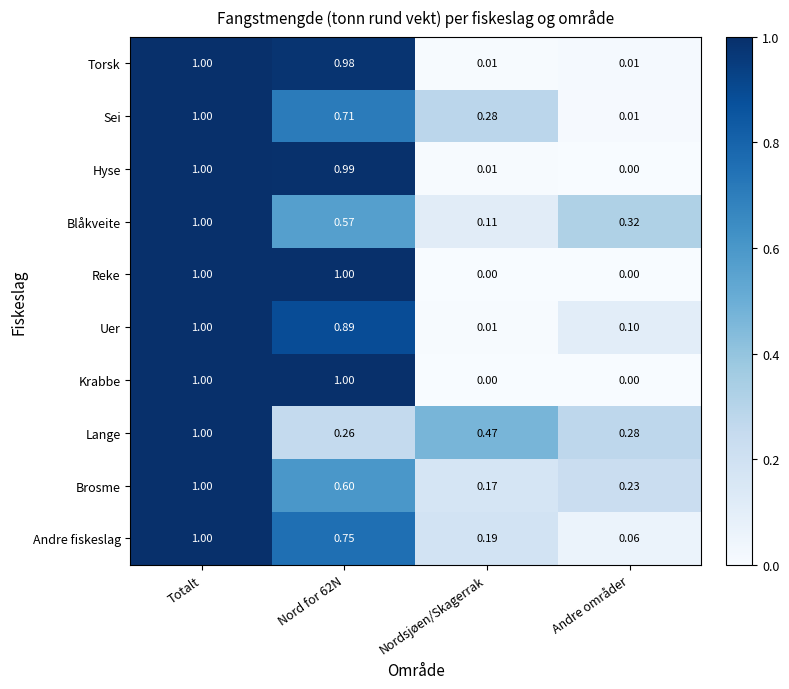

Between Nordsjøen/Skagerrak and Andre områder, which series saw the biggest shift?

Sei